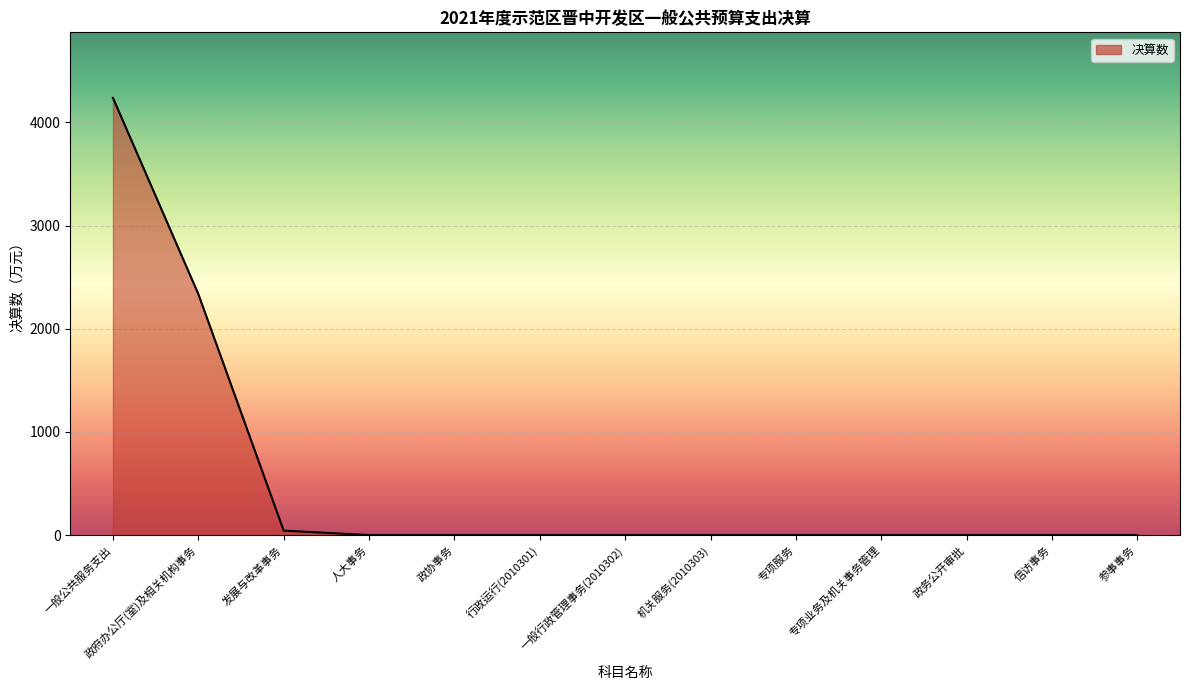

Count the number of data series in this chart.

1